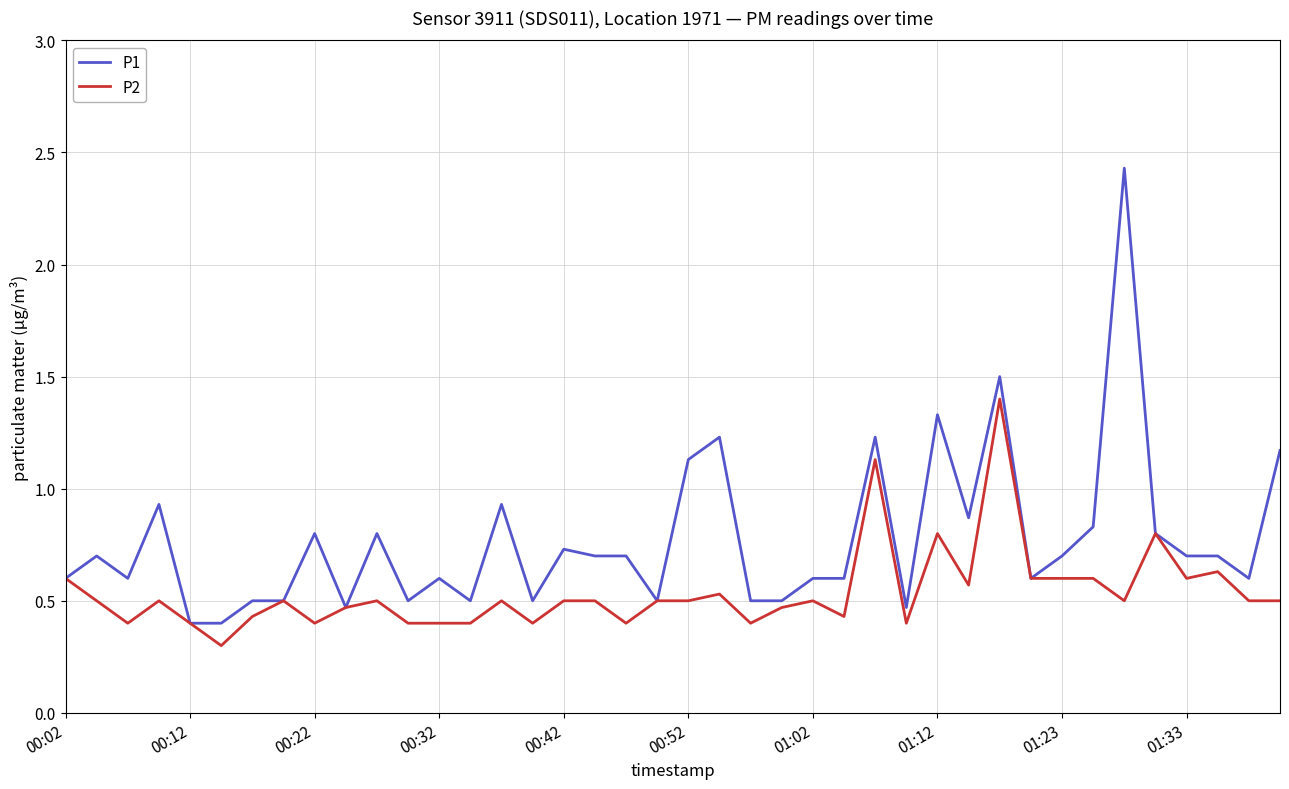

Which series has the largest total across all categories?

P1